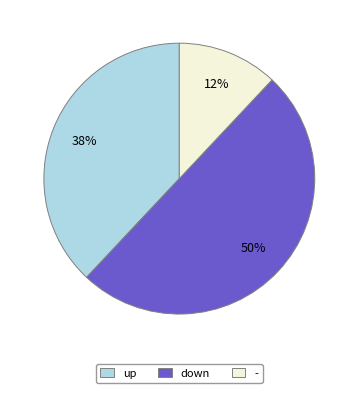

Does up account for over 50% of the chart?

No